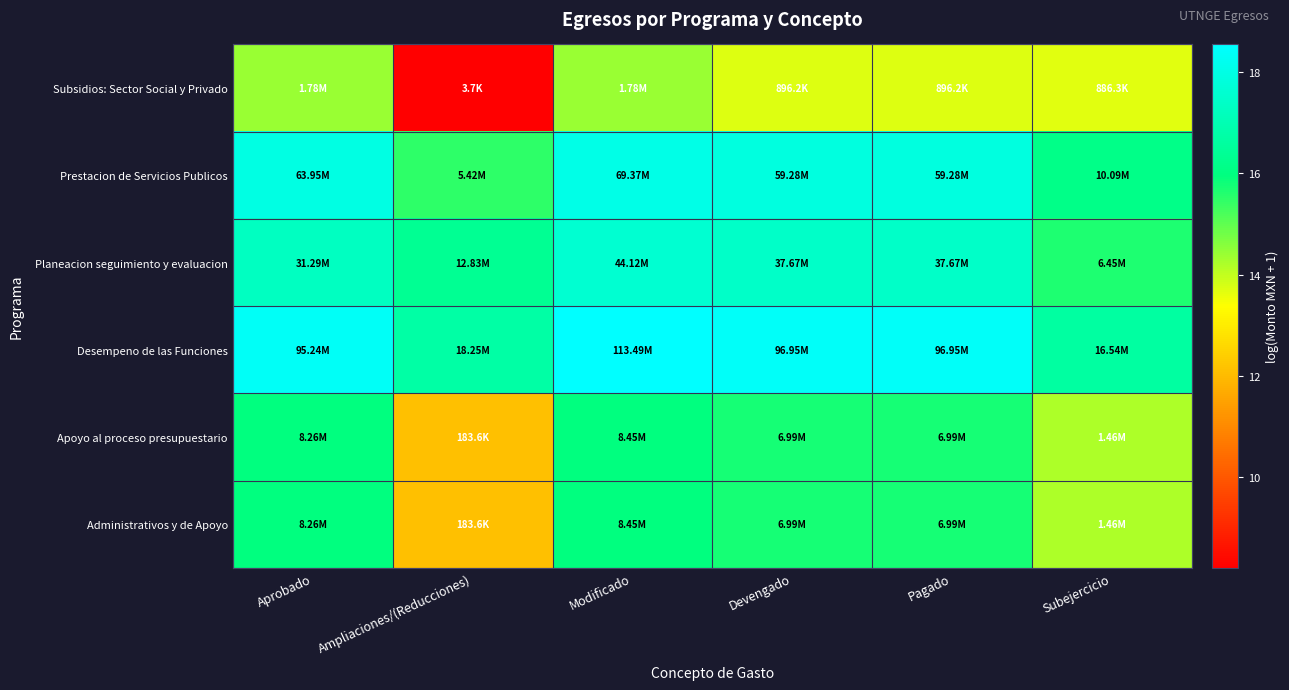

How many data points does each series have?

6